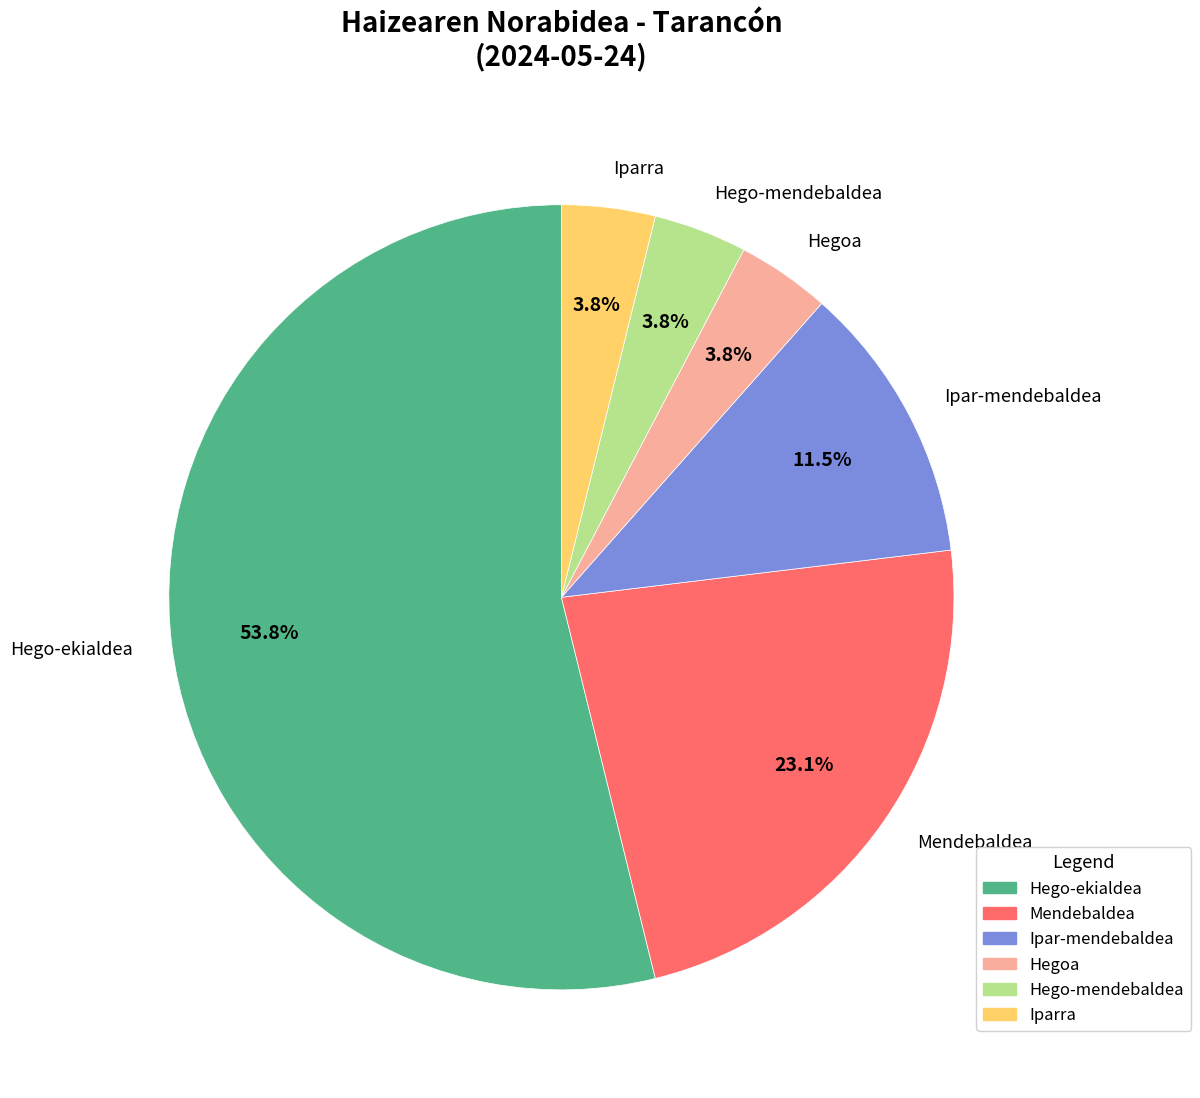

Which category has the biggest portion of the pie?

Hego-ekialdea